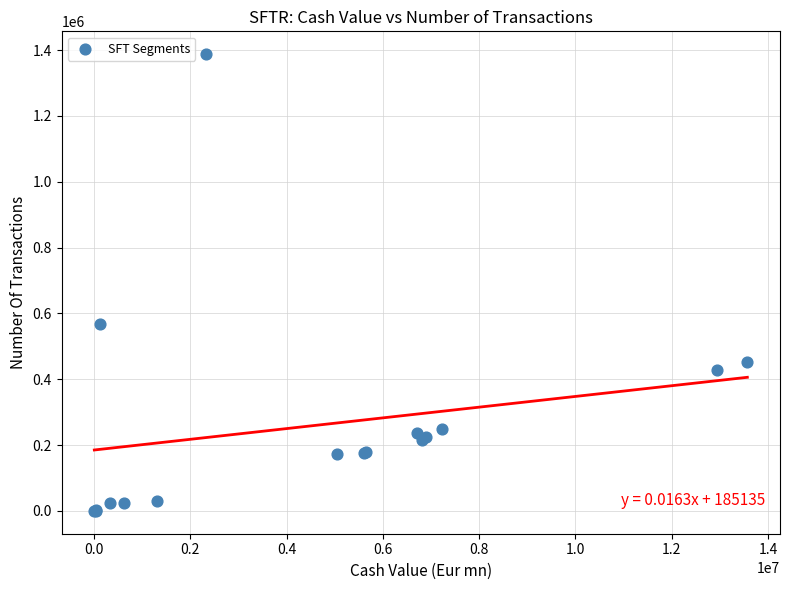

What Y value in the scatter plot is closest to 693940?

568015